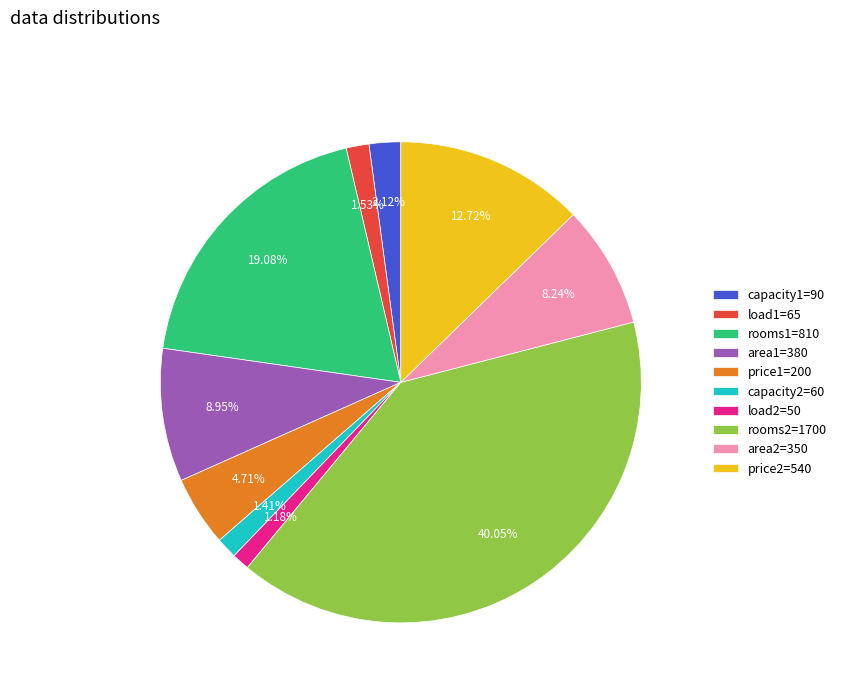

Combined, do capacity2=60 and rooms1=810 account for over 50%?

No